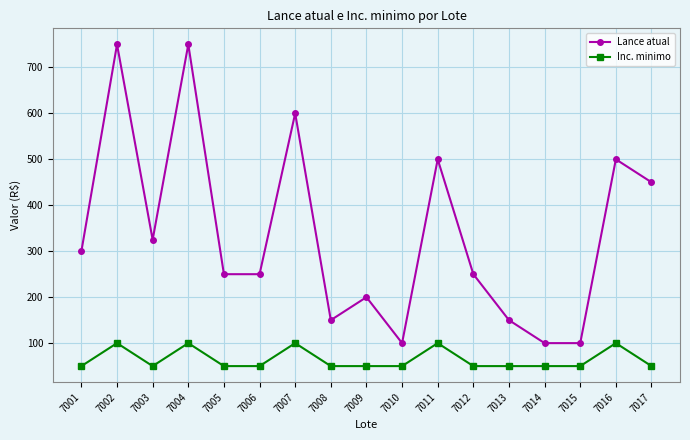

True or false: Lance atual and Inc. minimo intersect in this chart.

False